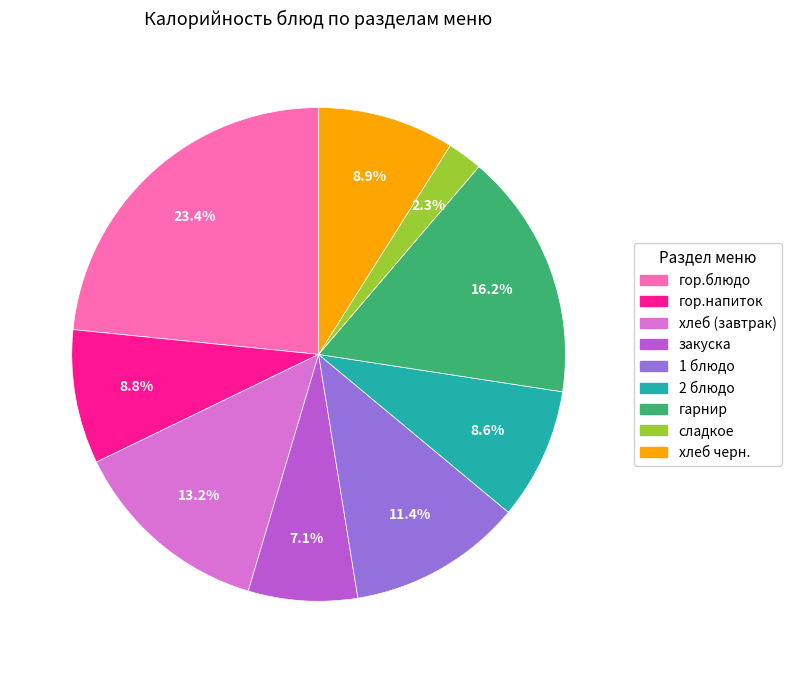

What is the smallest slice in the pie chart?

сладкое